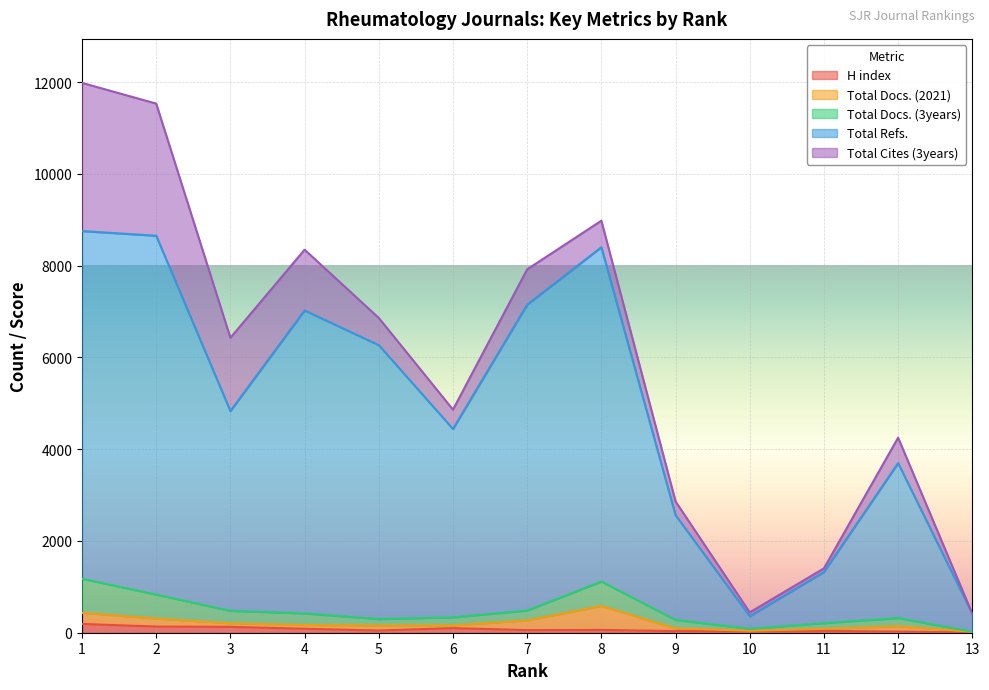

How many lines are shown in the chart?

5